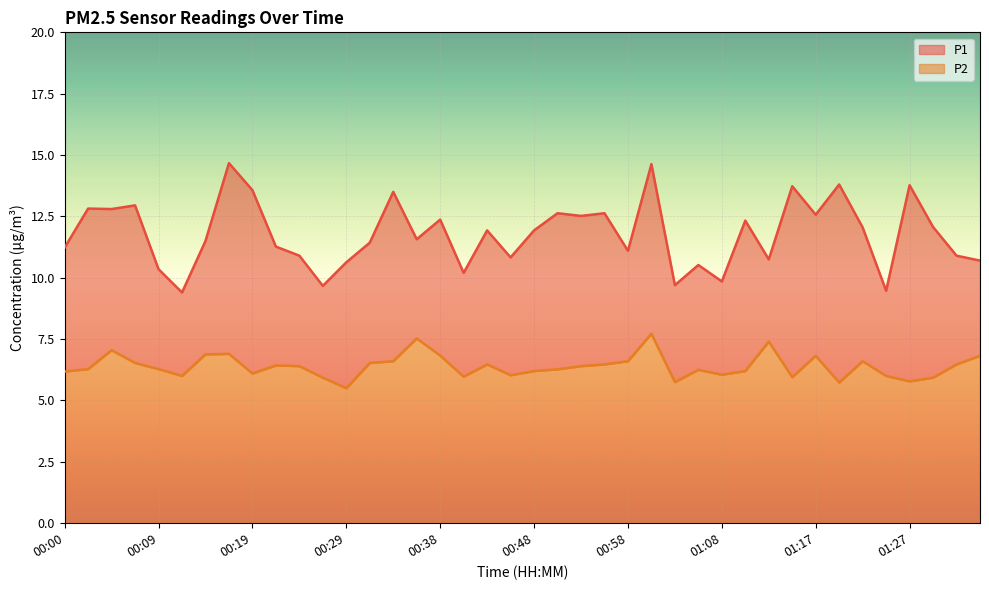

What is the sum of the P2 values at 00:55 and 01:29?

12.4